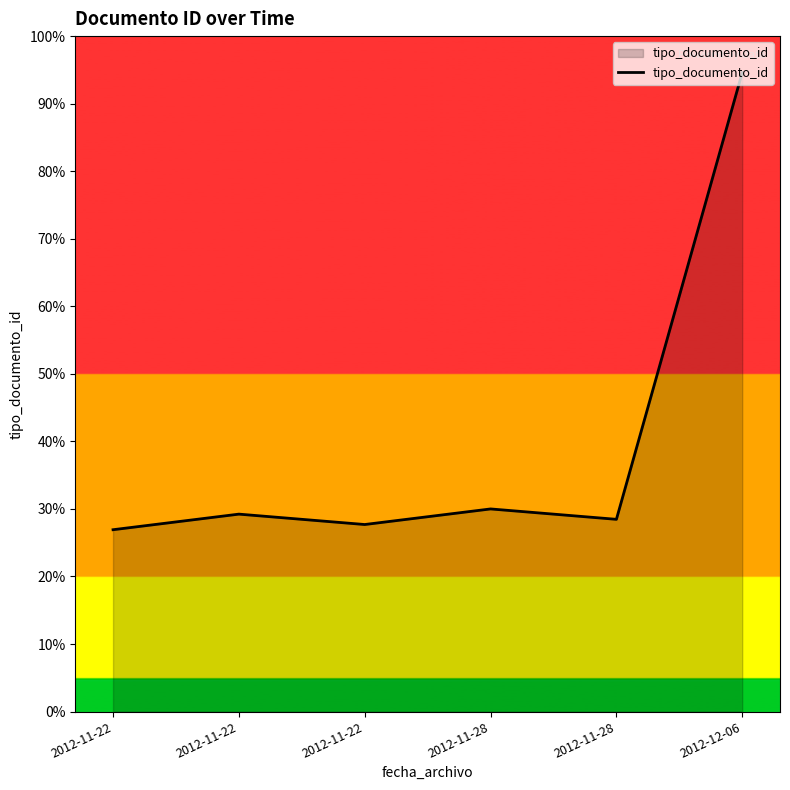

Does the chart display data point markers on the line(s)?

No